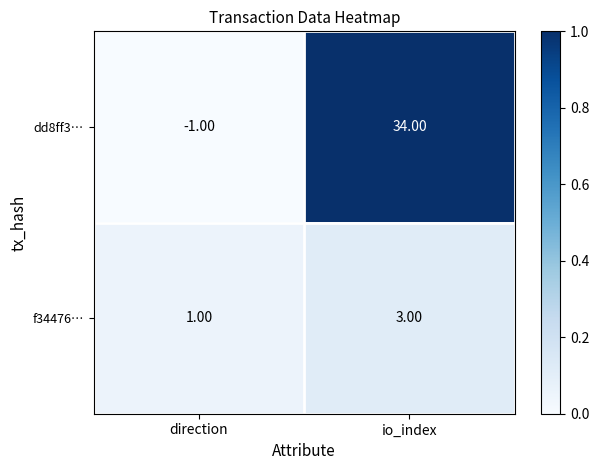

Which series has the largest range (max minus min)?

dd8ff3…